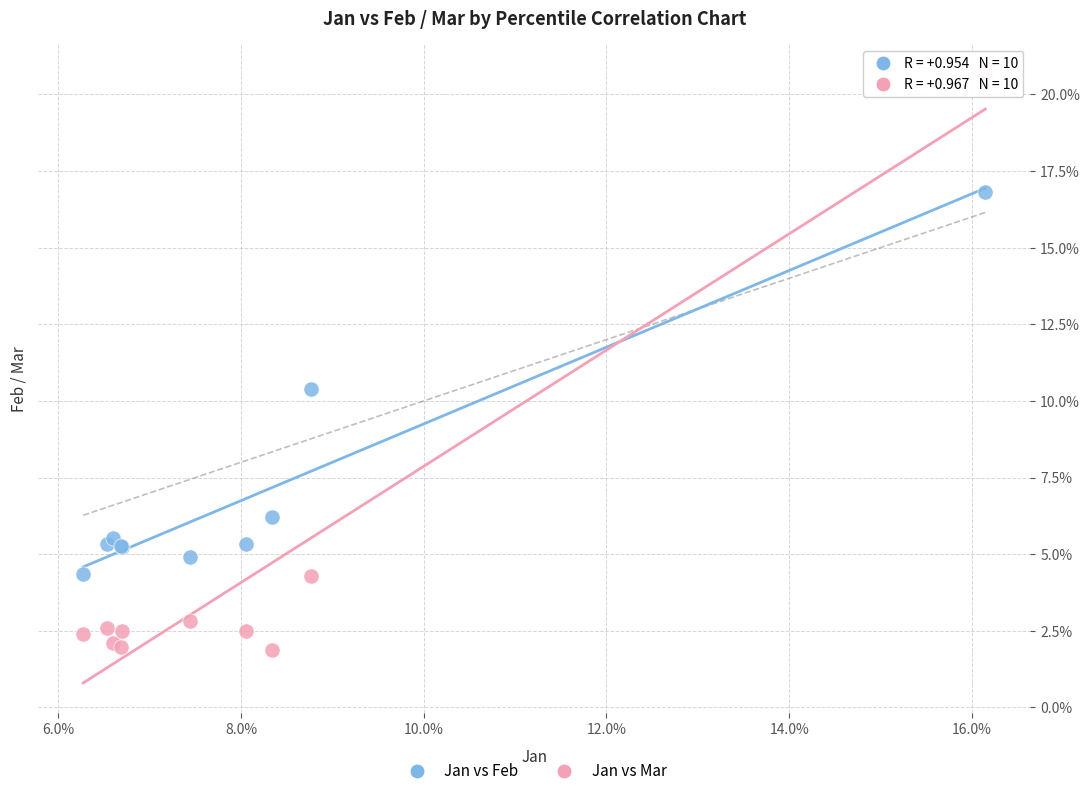

What are all the series names shown in the legend?

Jan vs Feb, Jan vs Mar